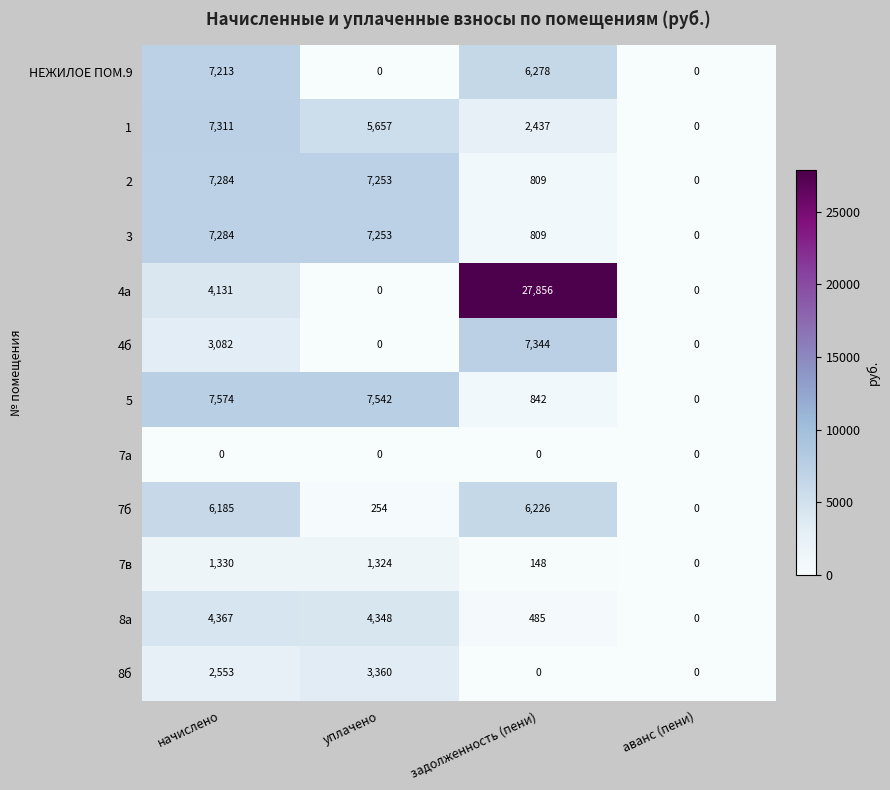

What is the difference between the maximum and second lowest values in the 4а series?

27856